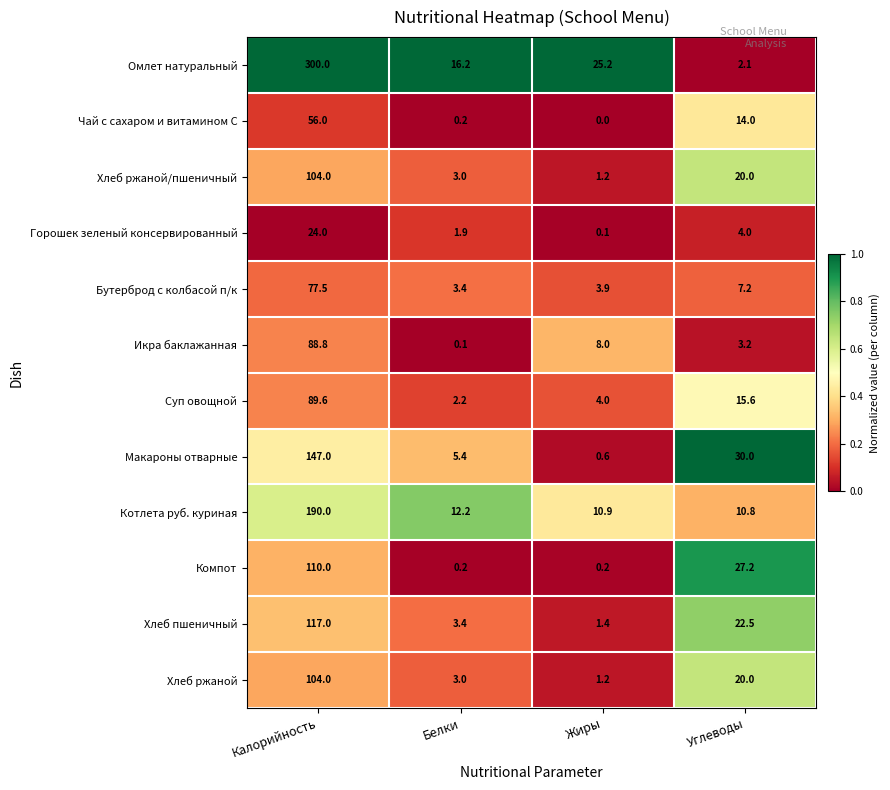

List the labels in order of Икра баклажанная value, smallest first.

Белки, Углеводы, Жиры, Калорийность